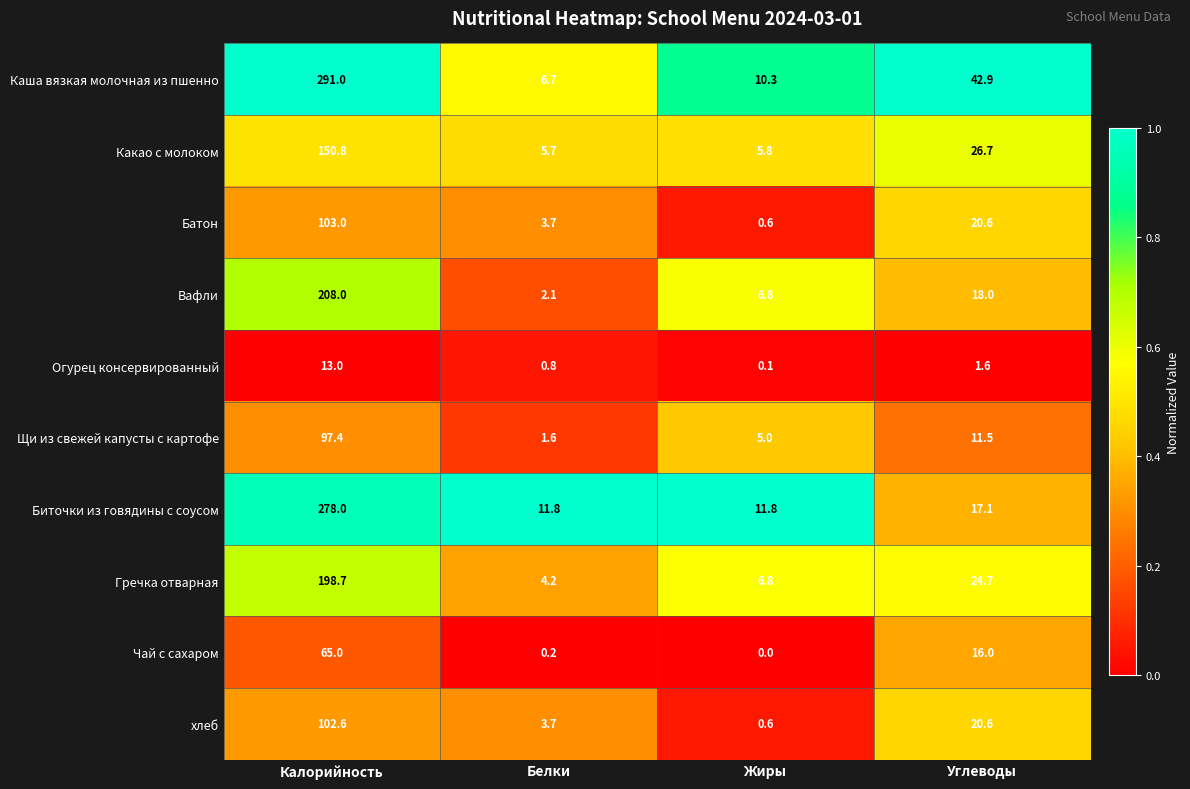

At which label does Вафли reach its minimum?

Белки